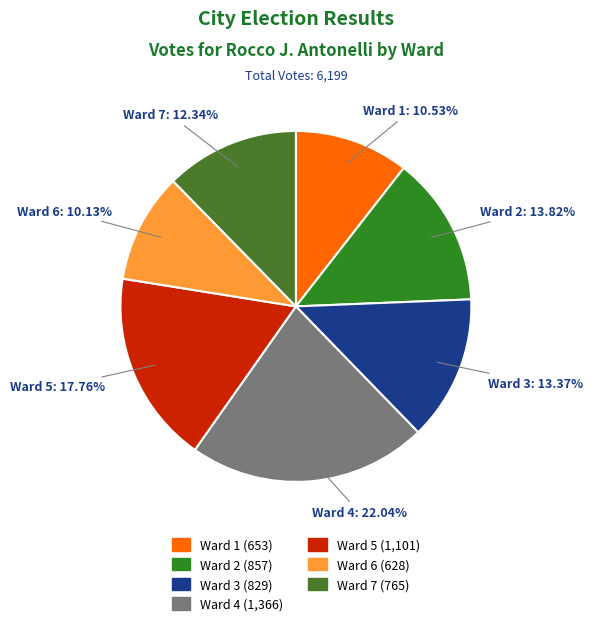

To the nearest percent, what is the difference between the Ward 4 and Ward 7 slice percentages?

10%